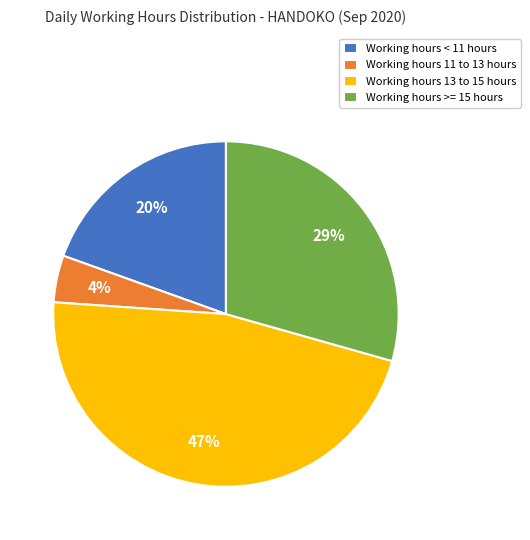

To the nearest percent, what is the difference between the Working hours 13 to 15 hours and Working hours < 11 hours slice percentages?

27%